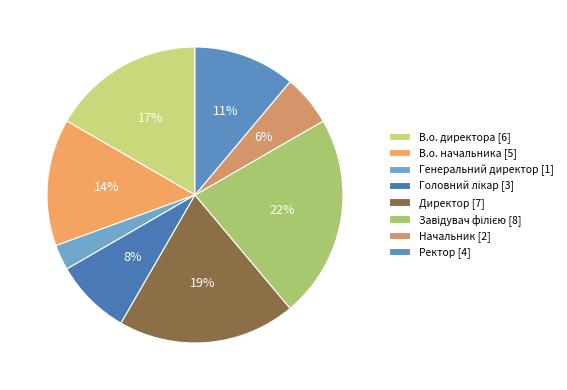

Is there any slice that represents more than half of the pie?

No